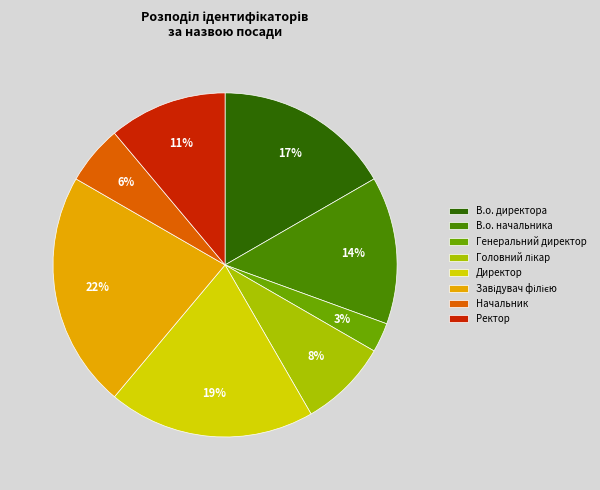

Does Начальник represent more than half of the total?

No